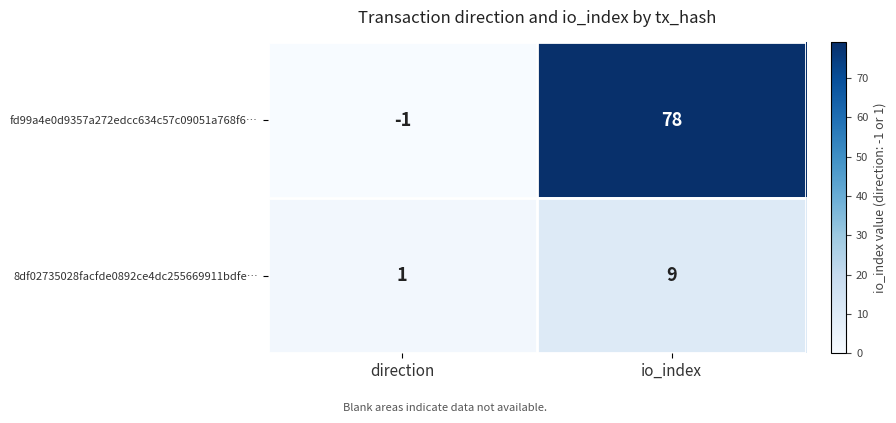

Rank the series by their maximum value, from highest to lowest.

fd99a4e0d9357a272edcc634c57c09051a768f6…, 8df02735028facfde0892ce4dc255669911bdfe…